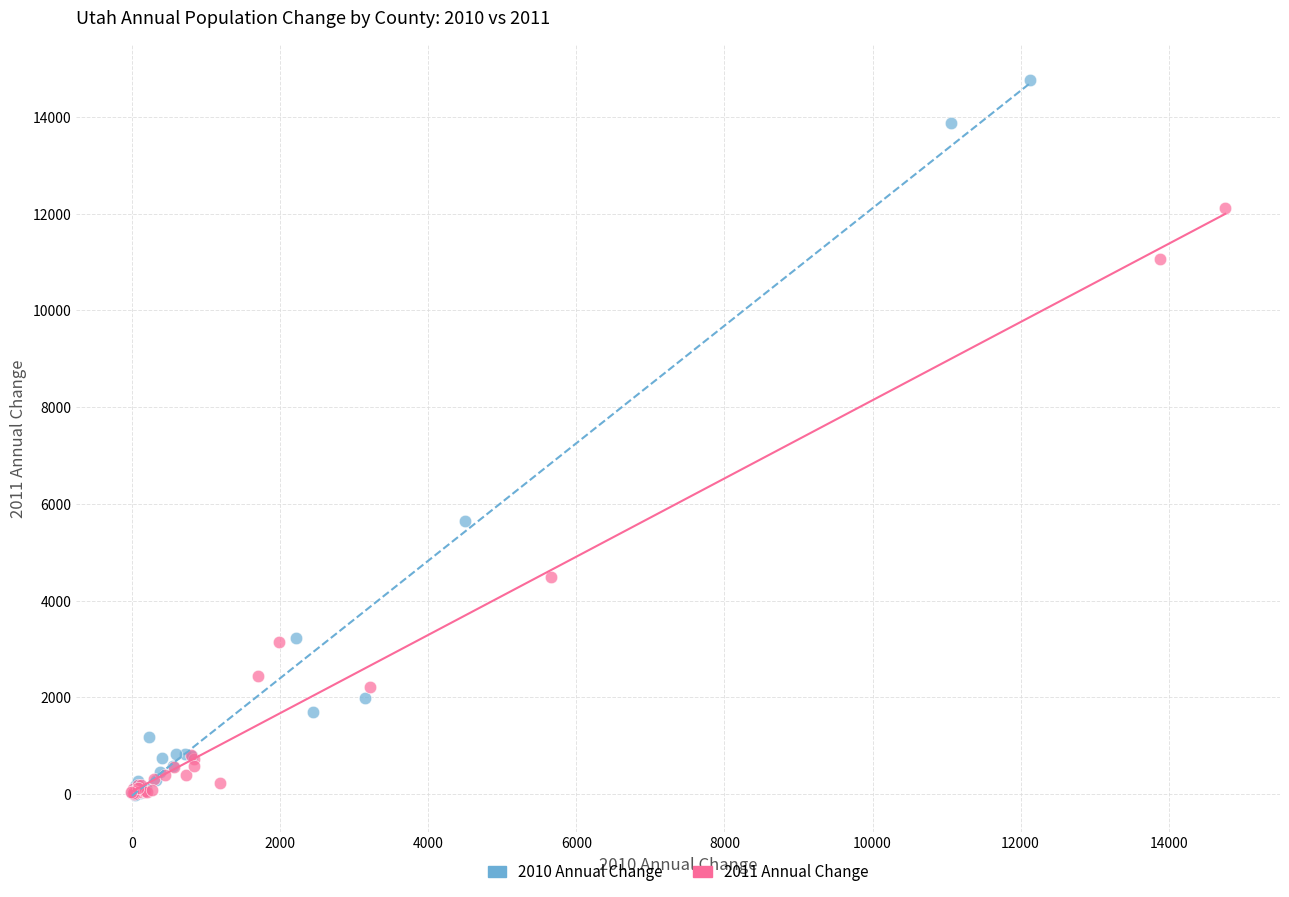

Which series has the largest Y range (max minus min)?

2010 Annual Change